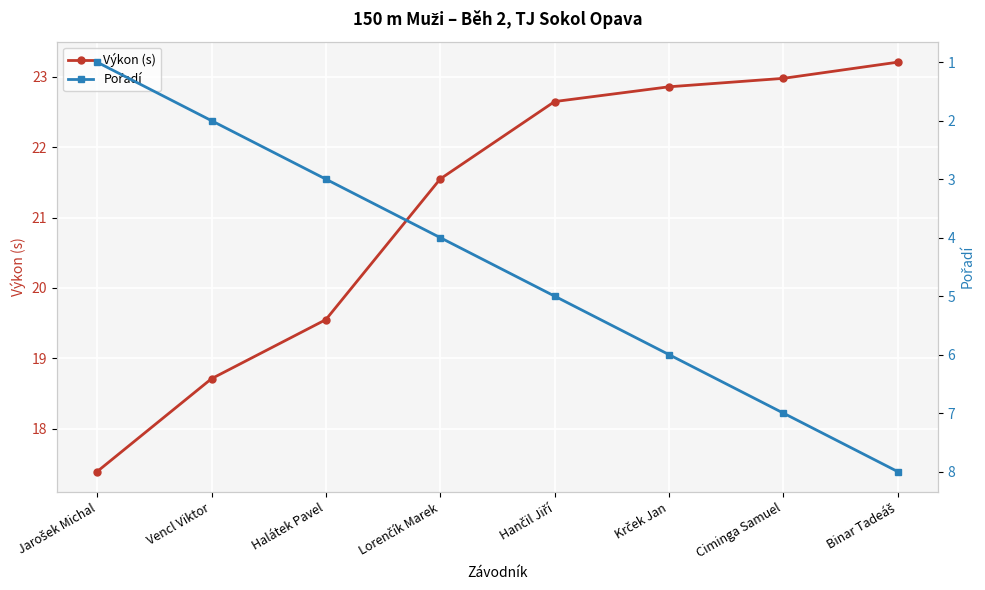

How many categories are shown in the chart?

8